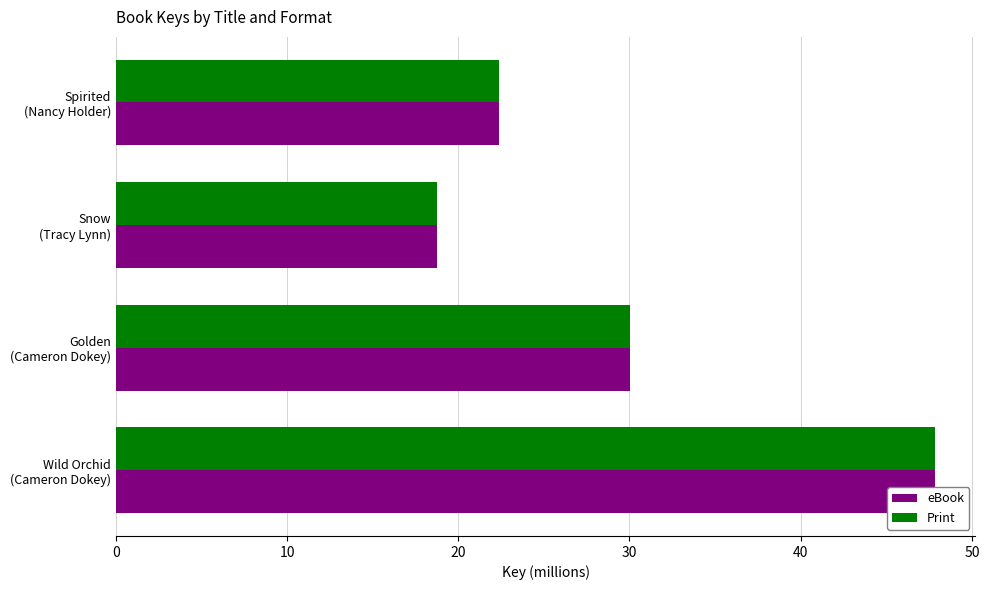

How many bars are there in total?

8